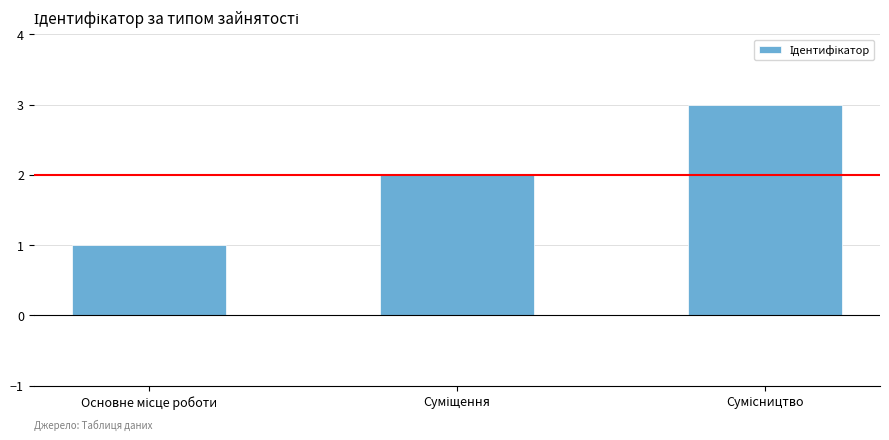

What is the sum of all values?

6